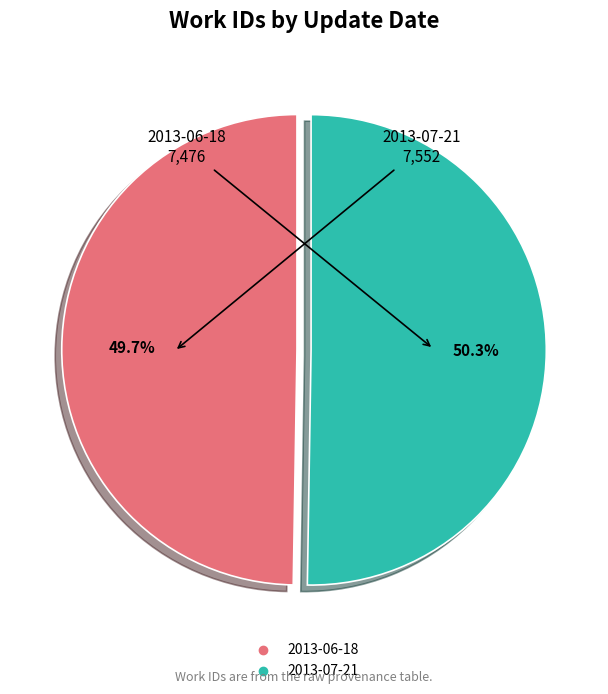

To the nearest percent, what percentage of the pie is 2013-06-18?

50%